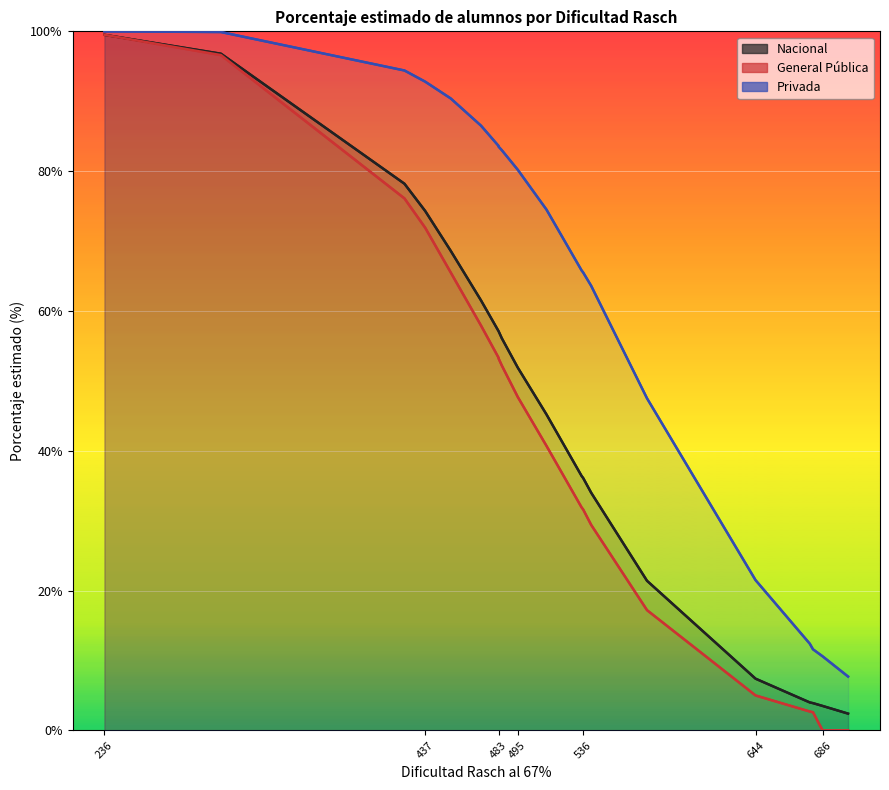

List the labels in order of Privada value, smallest first.

702, 686, 680, 678, 644, 576, 541, 536, 535, 513, 495, 485, 483, 483, 472, 453, 437, 424, 309, 236